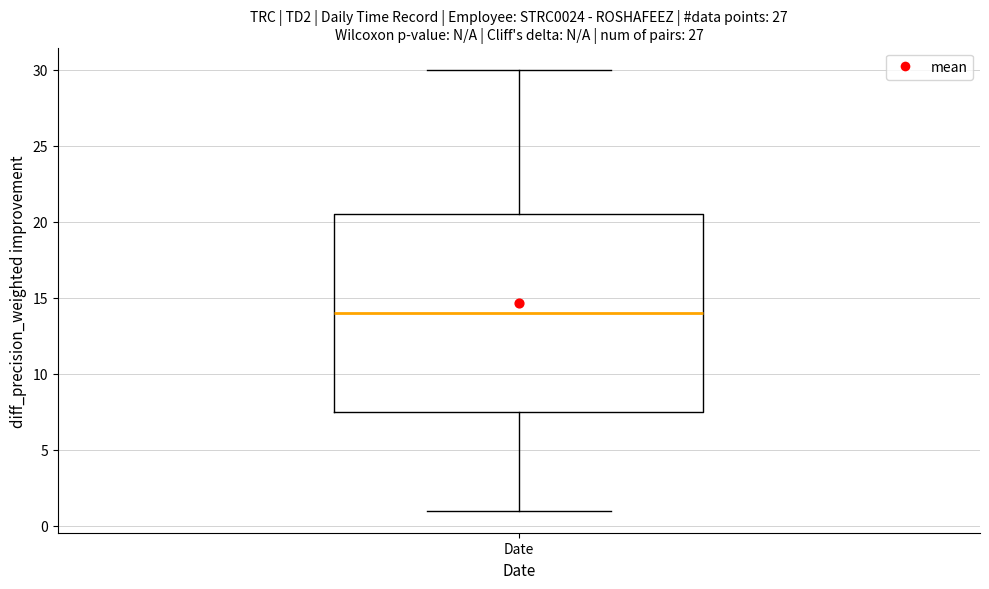

Where does the upper whisker of the box for Date end on the y-axis? The values are not printed on the chart, so give them approximately, as read against the axis.

30.0